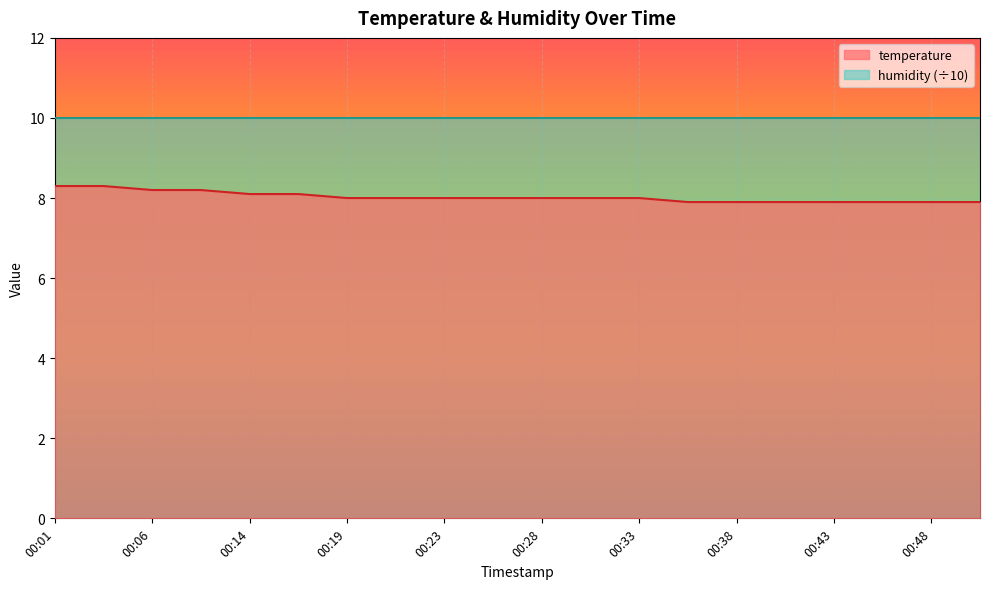

What is the average value?

8.0